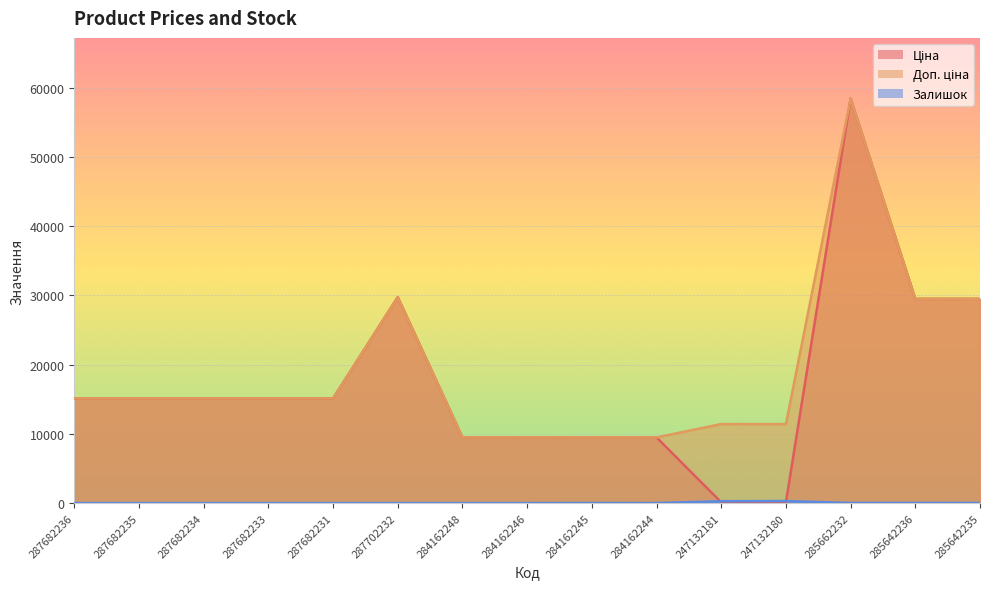

What is the label of the 11th point from the left?

247132181